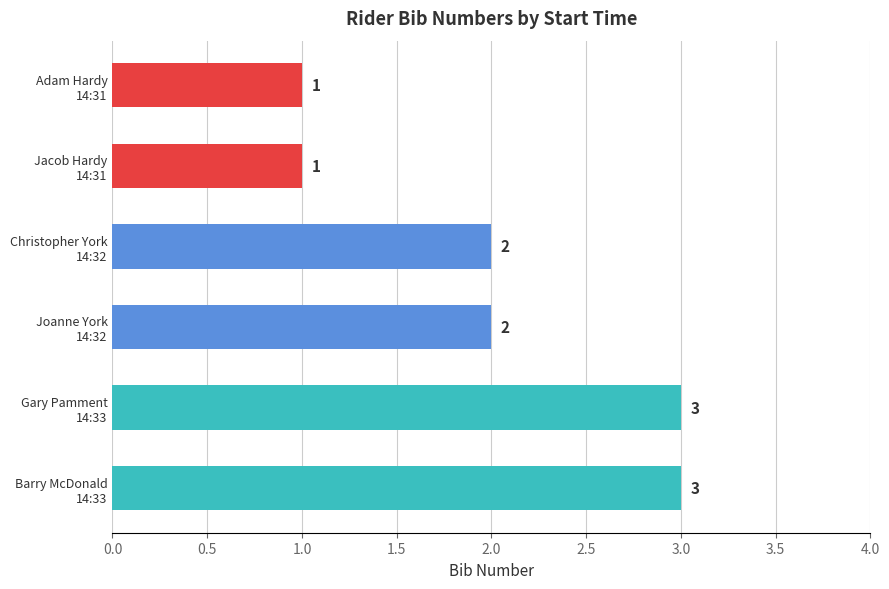

What is the greatest value displayed?

3